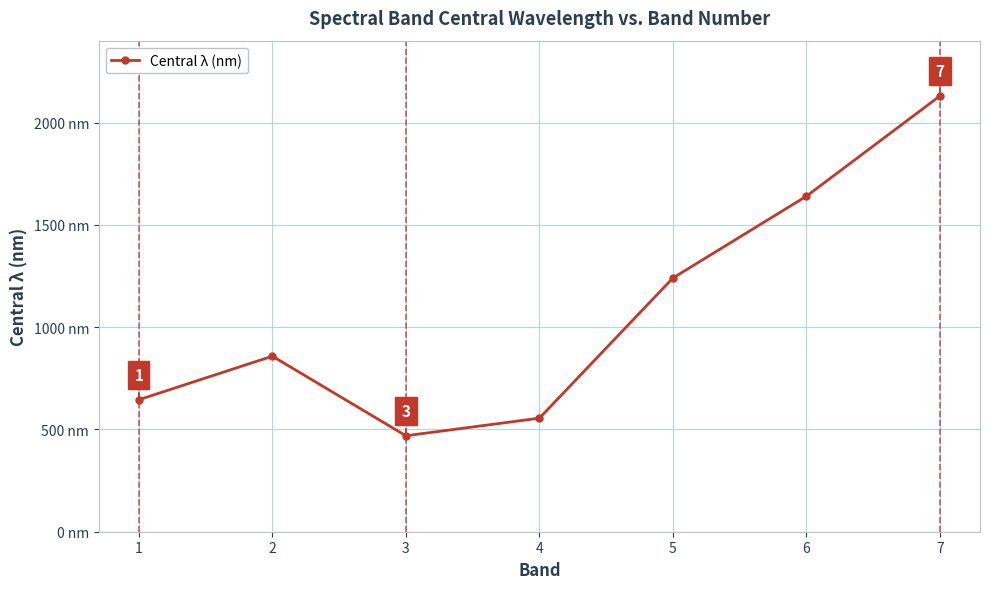

What is the greatest value displayed?

2130